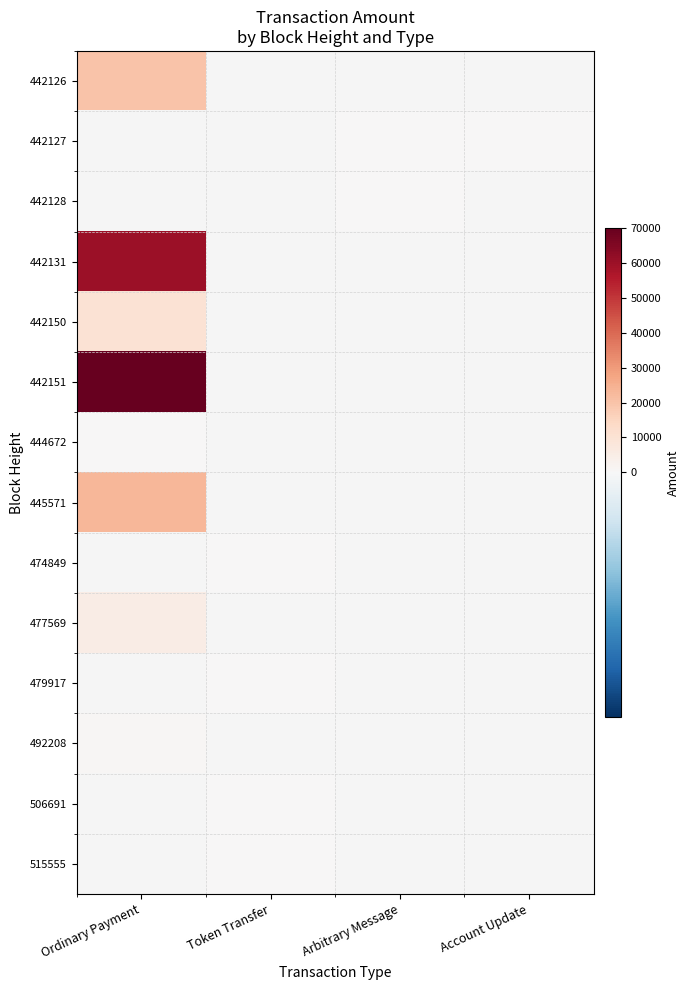

At Token Transfer, list the series in order from smallest to largest.

442126, 442127, 442128, 442131, 442150, 442151, 444672, 445571, 474849, 477569, 479917, 492208, 506691, 515555